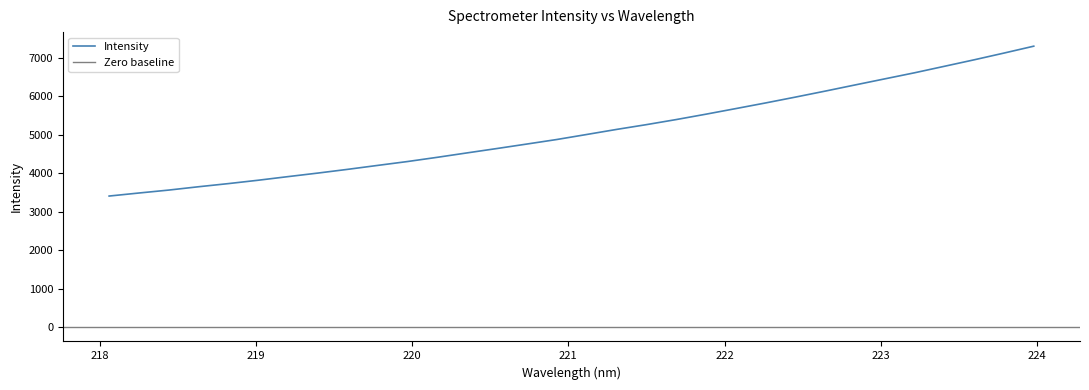

Reading left to right, what are all the values shown in this chart?

218.0596=3412.1	218.2508=3491.0	218.442=3567.4	218.6332=3654.1	218.8244=3735.9	219.0156=3823.5	219.2067=3917.5	219.3979=4009.7	219.589=4106.7	219.7801=4208.5	219.9712=4309.2	220.1623=4419.2	220.3533=4534.0	220.5444=4647.5	220.7354=4763.6	220.9264=4880.9	221.1174=5011.1	221.3083=5142.4	221.4993=5266.6	221.6902=5398.5	221.8812=5538.6	222.0721=5683.7	222.263=5830.5	222.4538=5982.2	222.6447=6137.9	222.8355=6297.7	223.0264=6456.2	223.2172=6614.4	223.408=6782.6	223.5987=6951.2	223.7895=7126.0	223.9802=7305.4